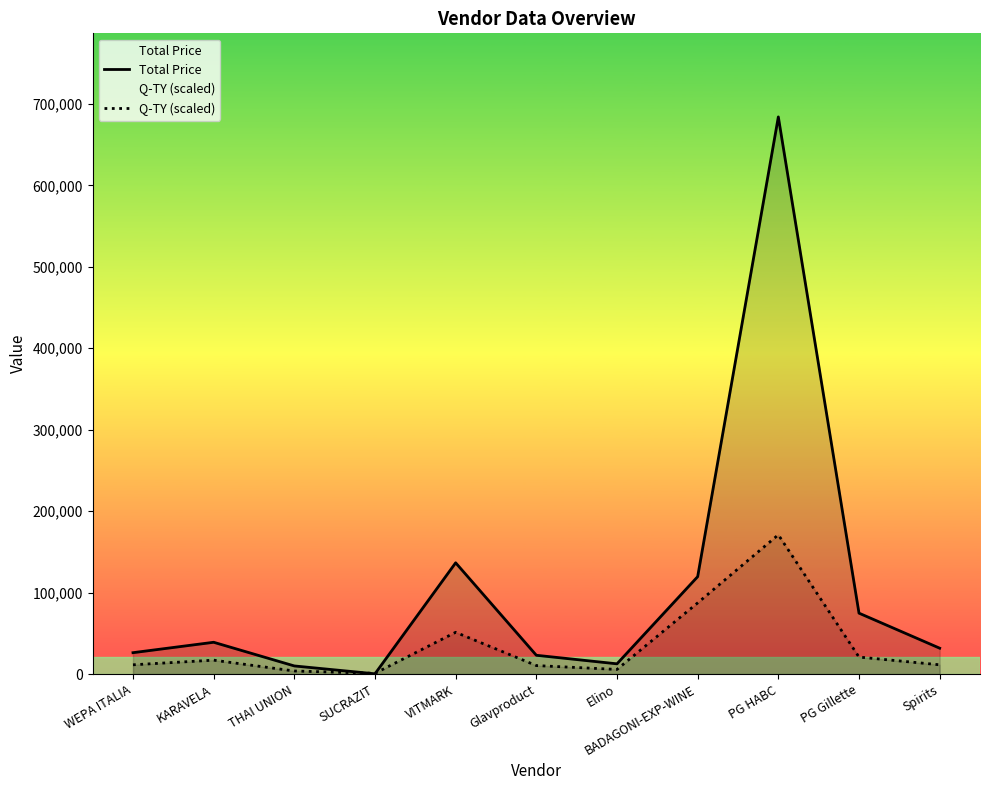

What is the maximum value for Q-TY (scaled)?

171000